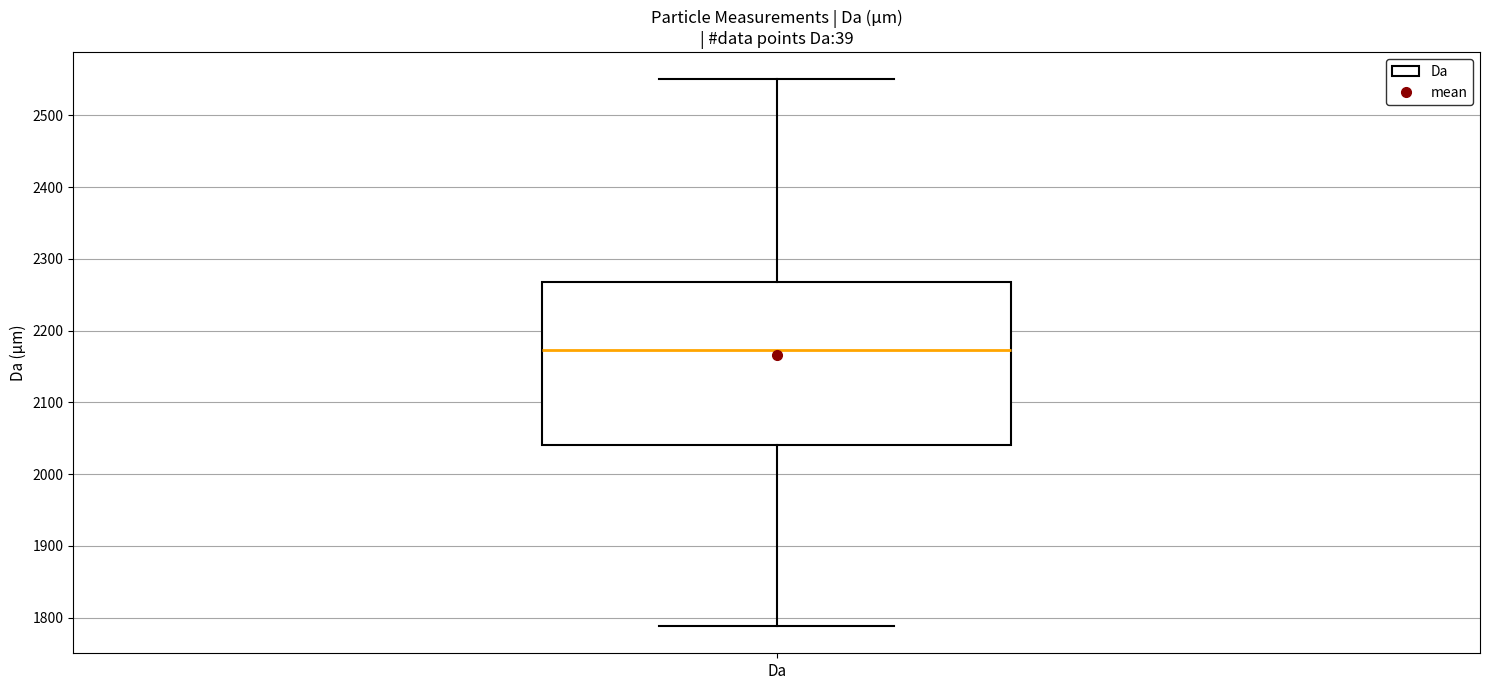

Where does the lower whisker of the box for Da end on the y-axis? The values are not printed on the chart, so give them approximately, as read against the axis.

1790